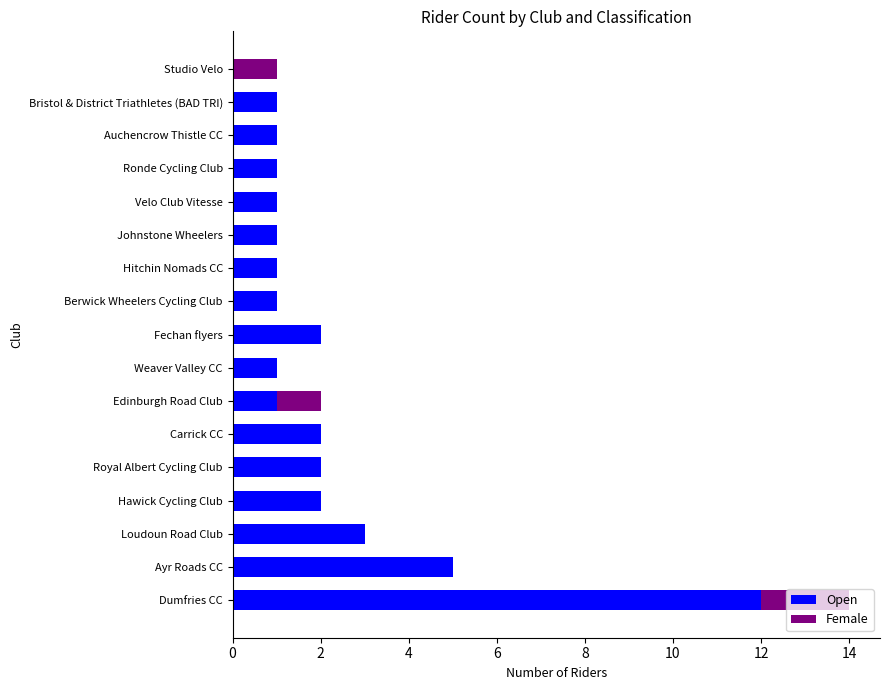

How many distinct data groups are displayed?

2